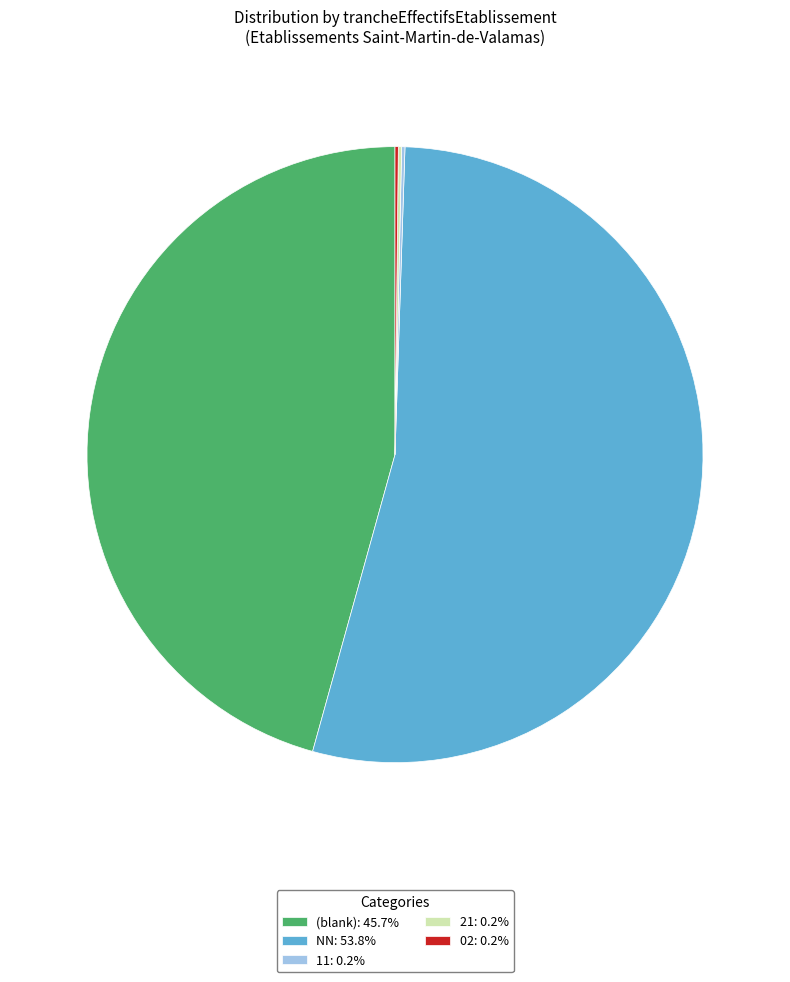

Is (blank): 45.7% the majority of the pie?

No